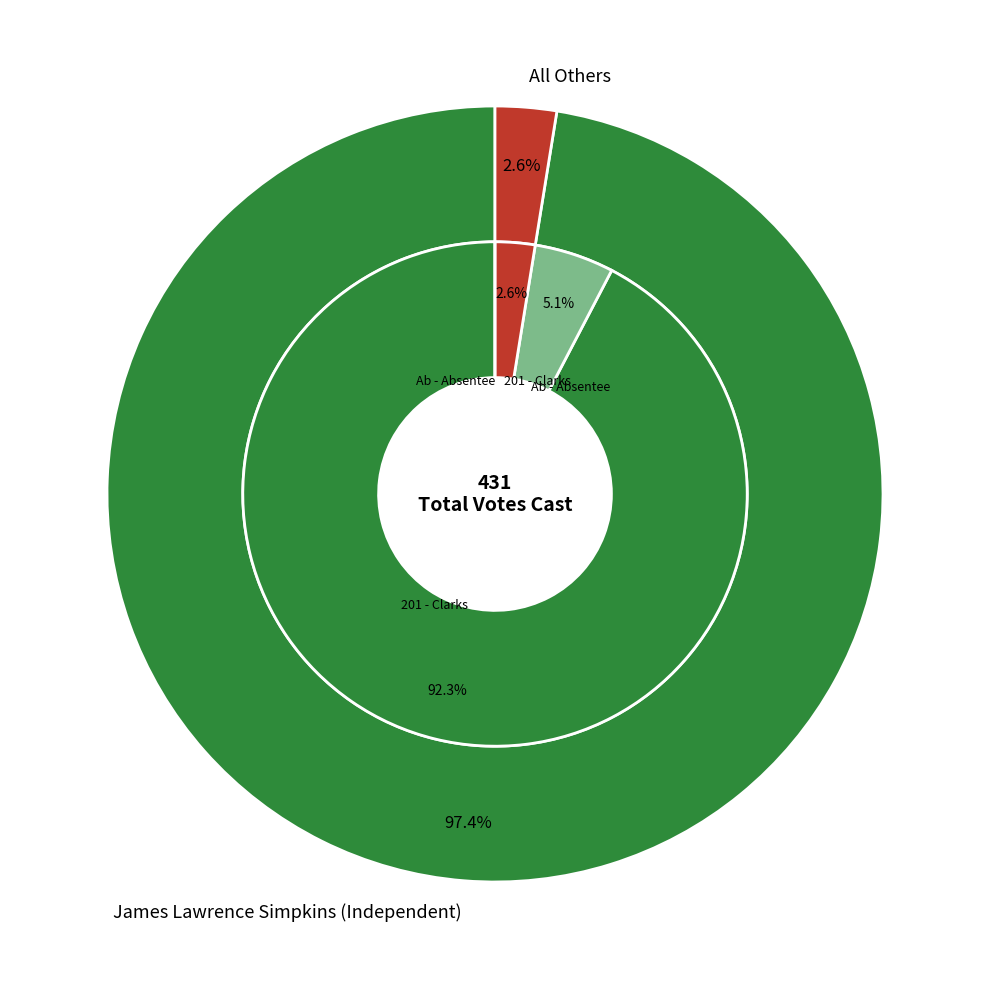

Which series changed the most between 201 - Clarks and Ab - Central Absentee Precinct?

James Lawrence Simpkins (Independent)